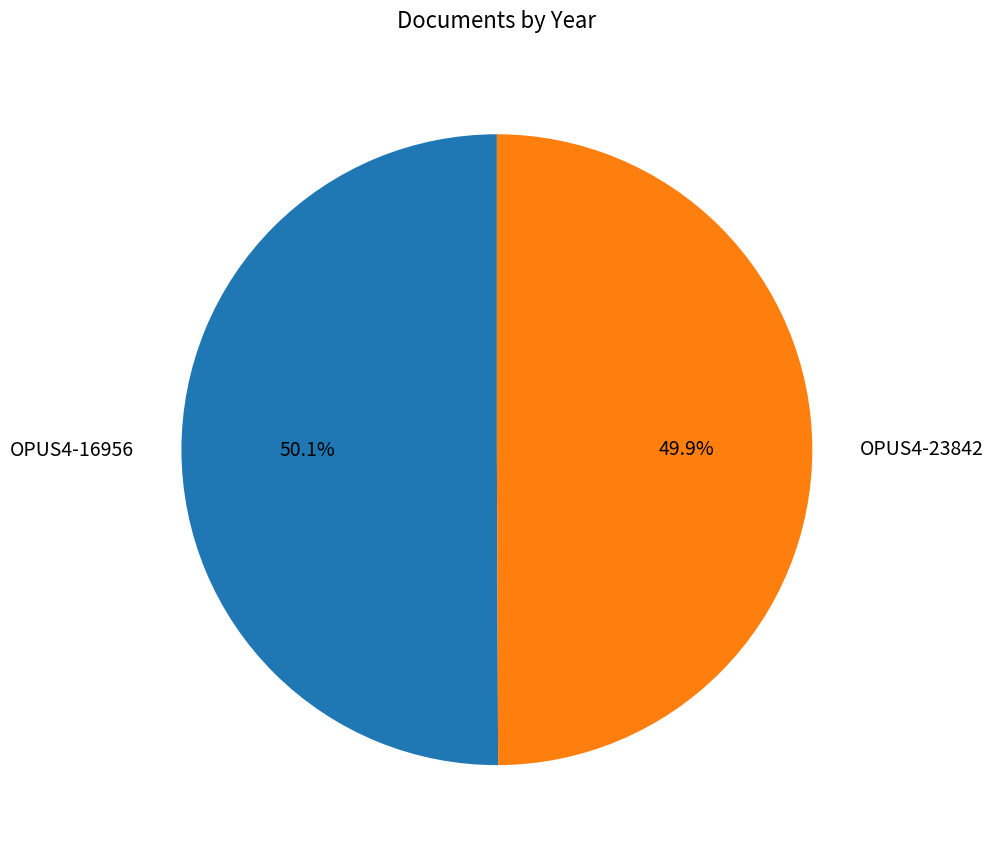

What is the ratio of the value at OPUS4-23842 to the value at OPUS4-16956?

1.0